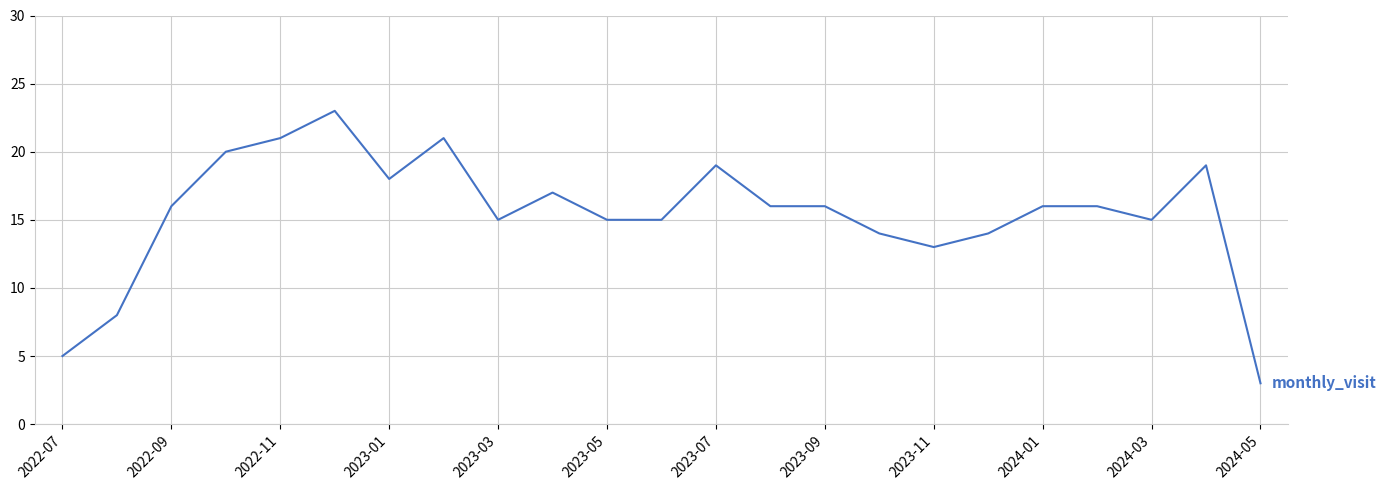

What is the minimum value shown in the chart?

3